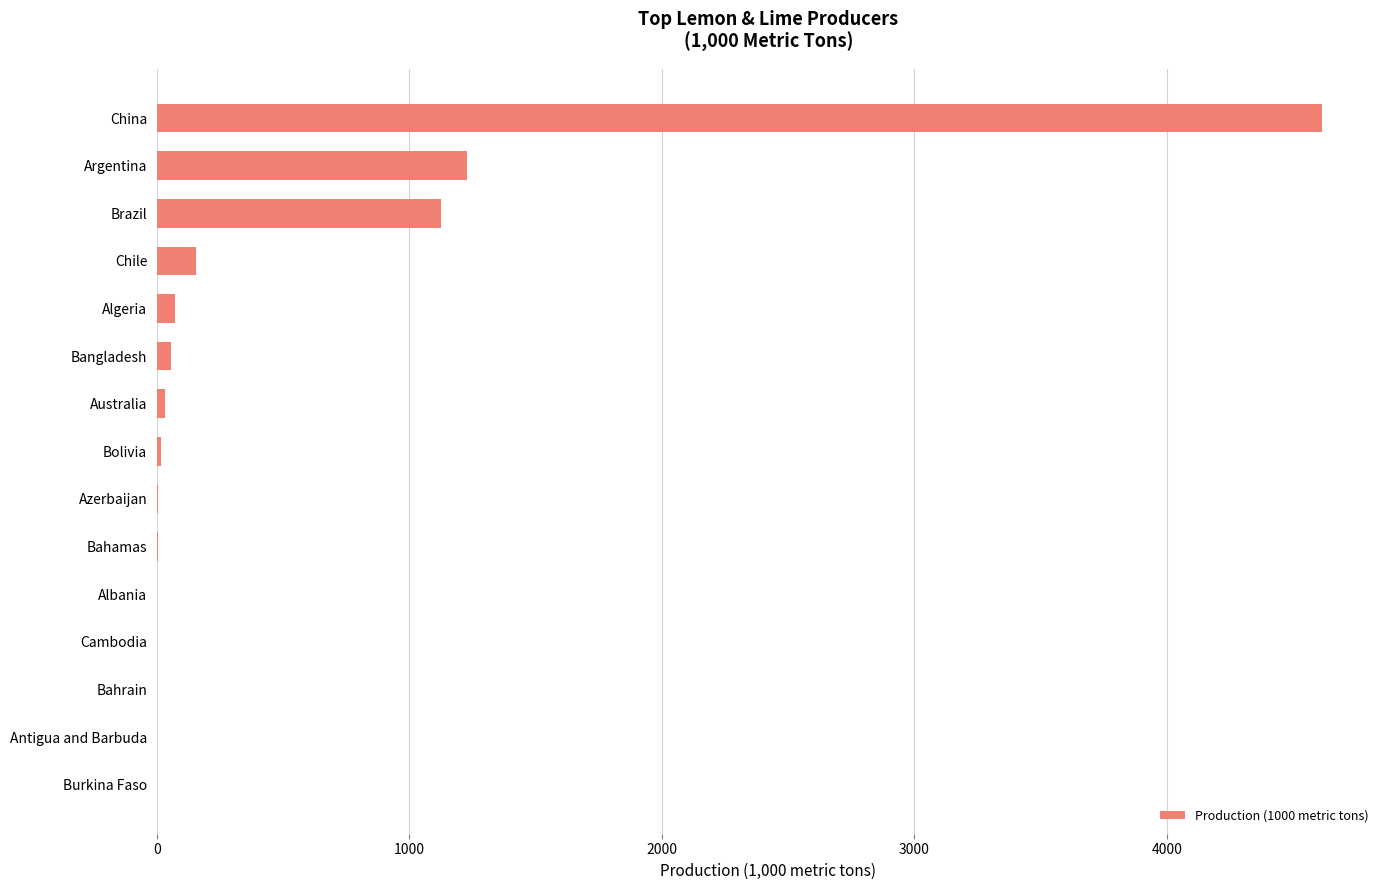

Which category has the highest value across all series?

China